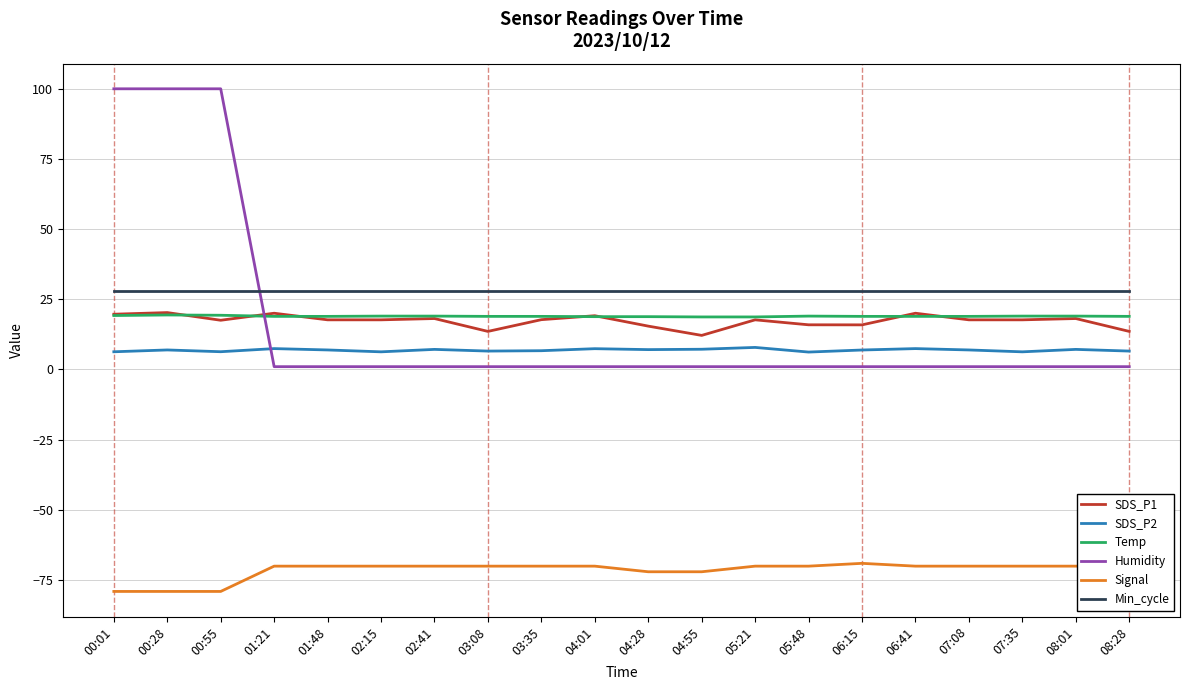

Count the Signal values in the range -70 to -69.

15